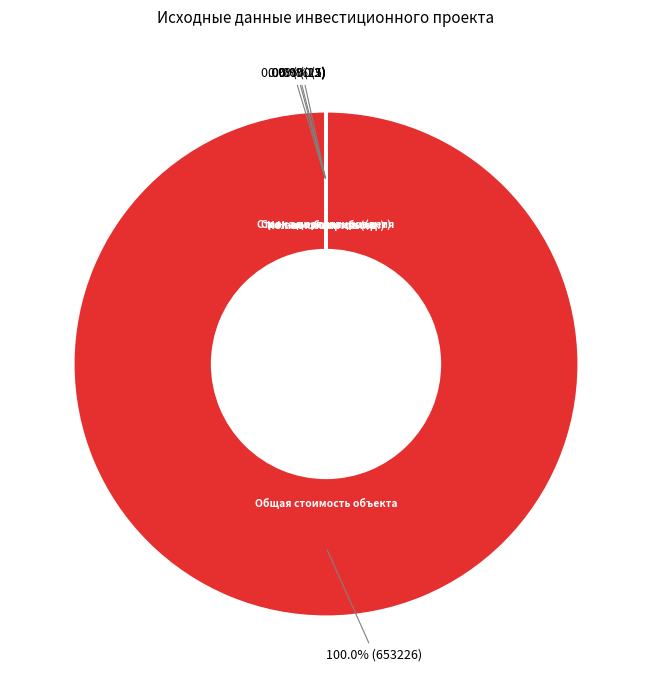

Rank the categories by value from lowest to highest.

Простой период окупаемости (лет), Ставка дисконтирования, Налог на прибыль, Кол-во объектов (ед.), Срок амортизации (лет), Общая стоимость объекта